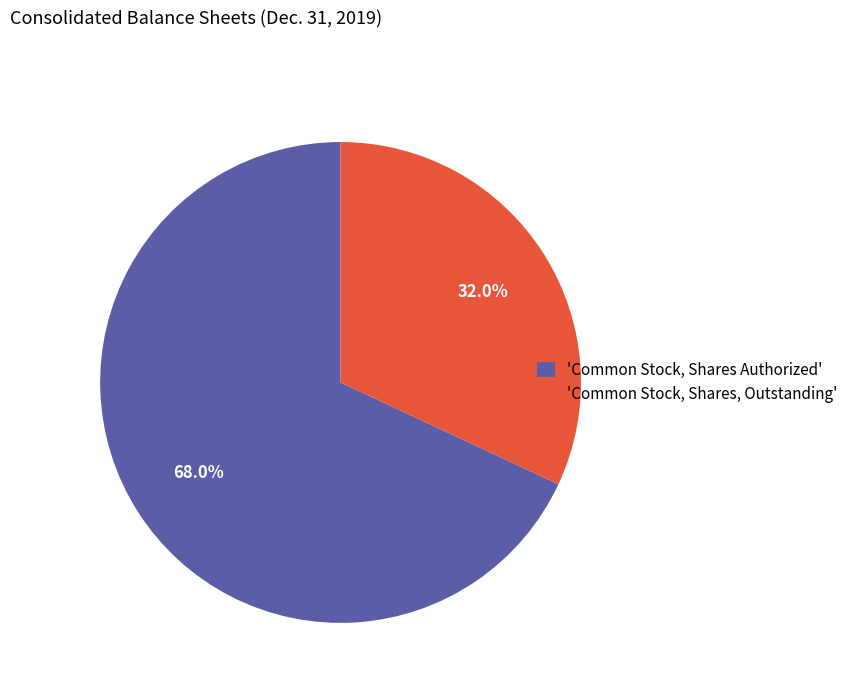

Is there a majority slice in this chart?

Yes